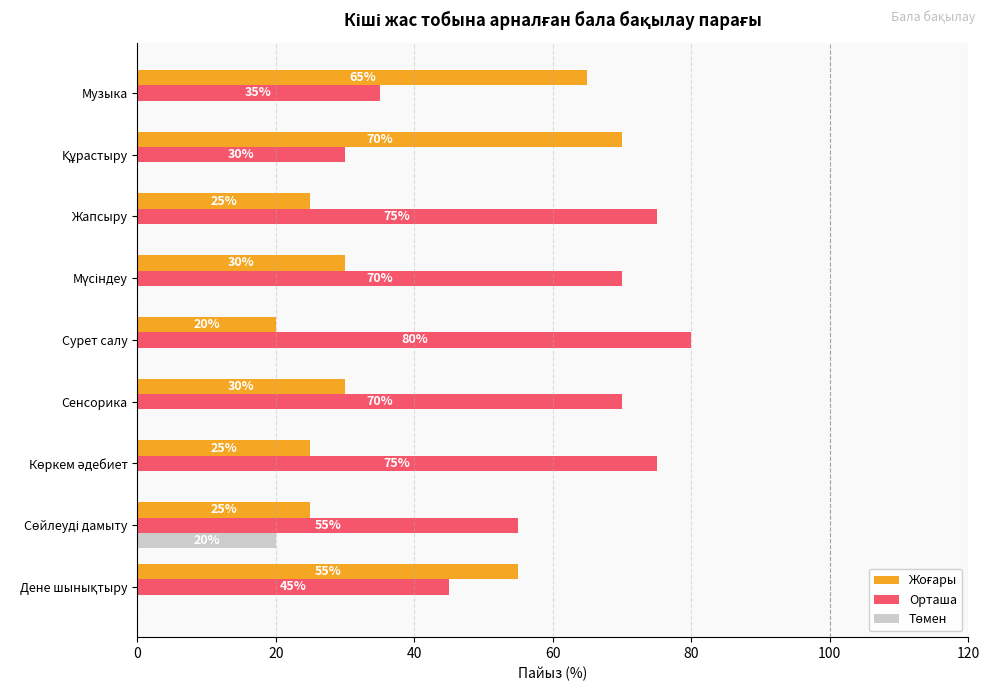

Which series has the largest total across all categories?

Орташа